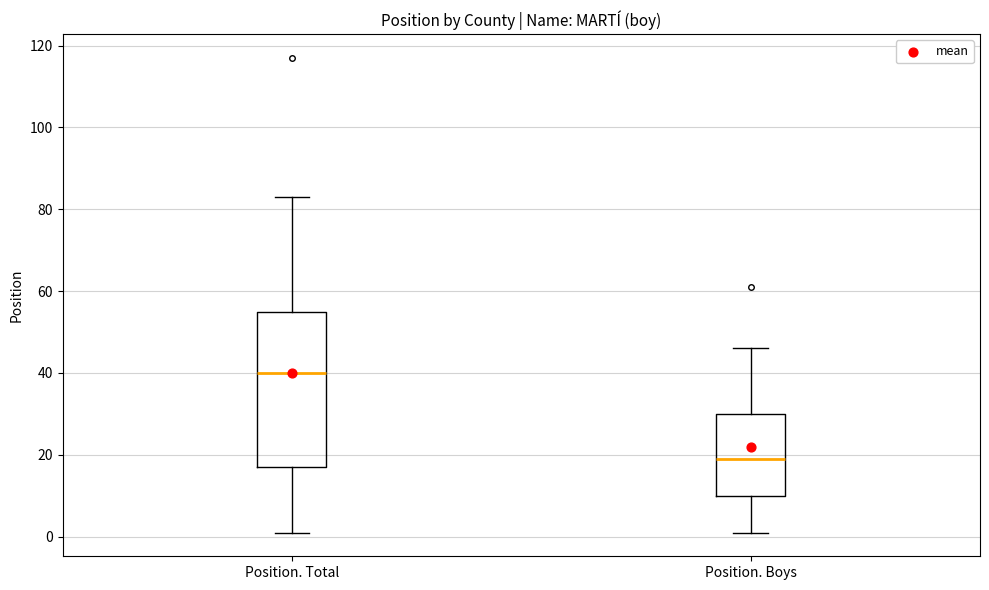

Where is the upper edge of the box for Position. Boys on the y-axis? The values are not printed on the chart, so give them approximately, as read against the axis.

30